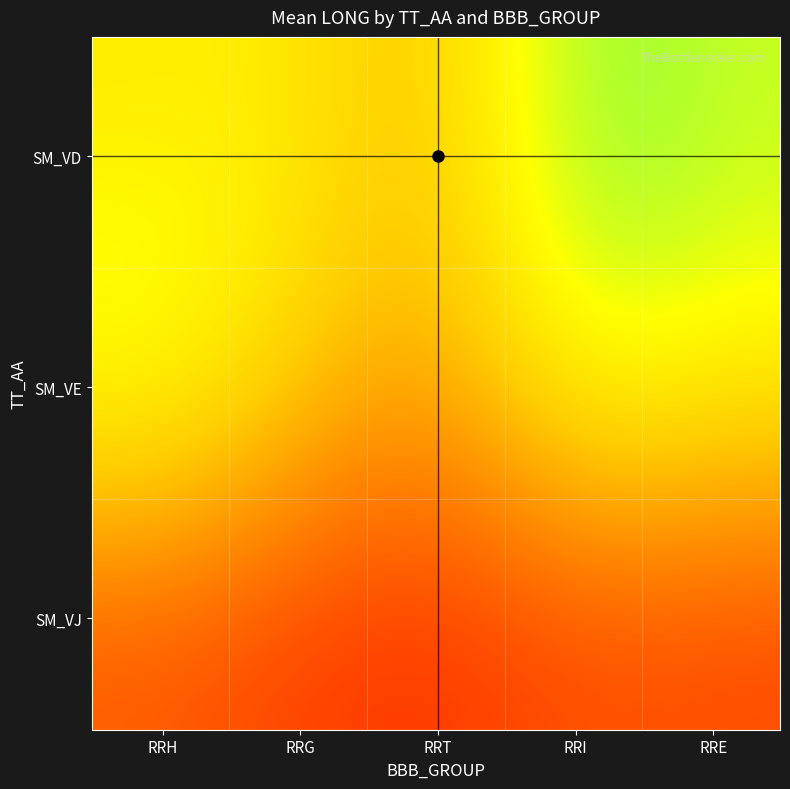

How many categories are shown in the chart?

5